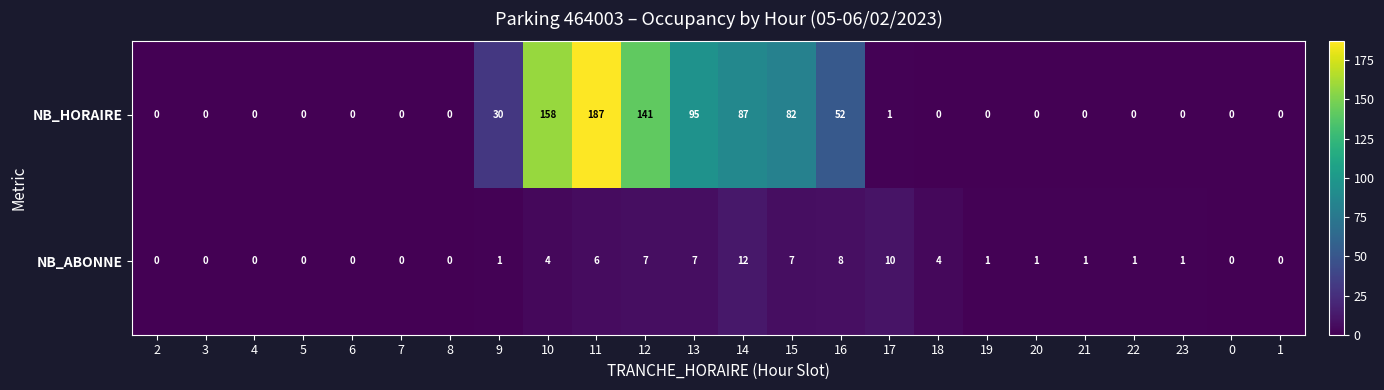

What is the difference between the second highest and minimum values in the NB_HORAIRE series?

158